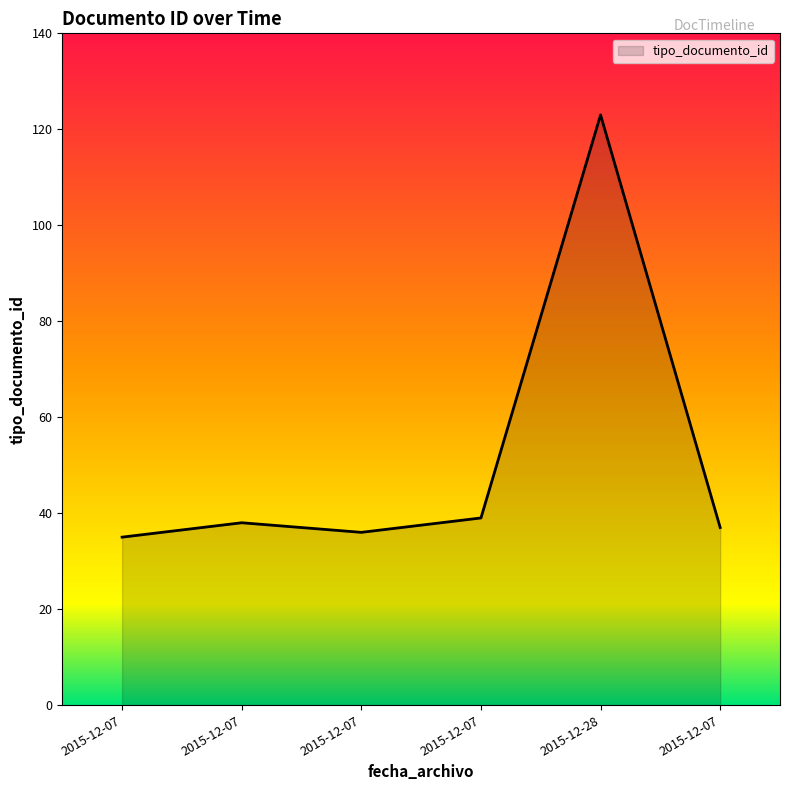

What is the average value?

51